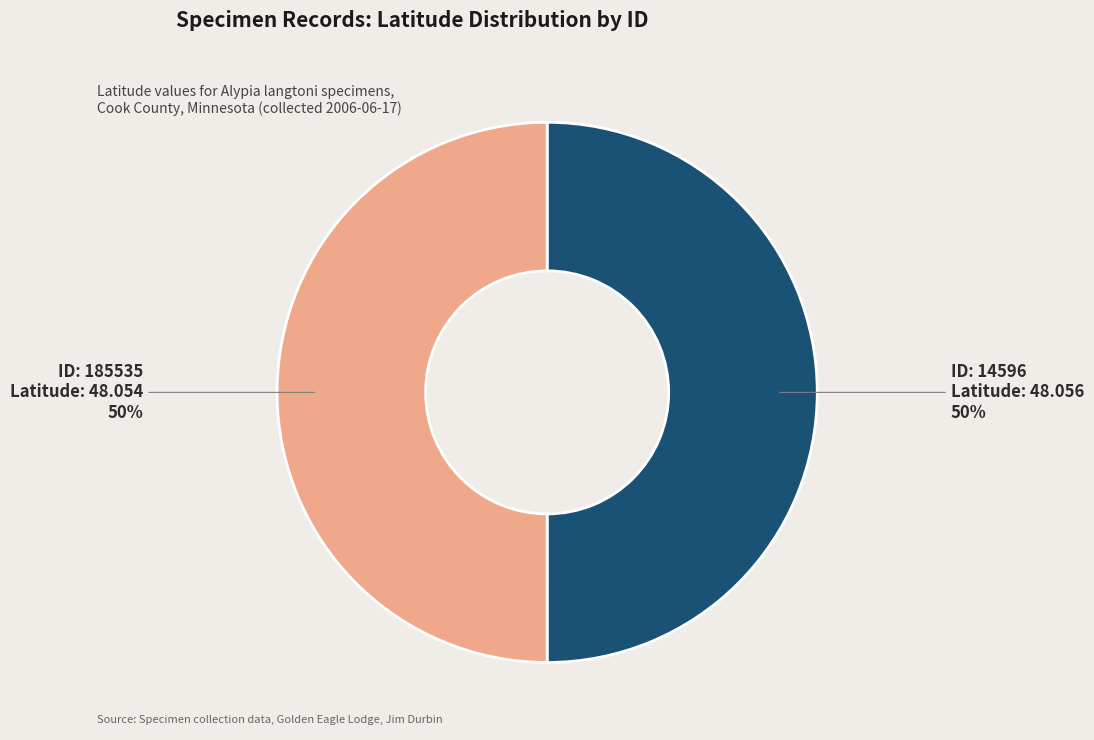

To the nearest percent, what is the average slice percentage?

50%